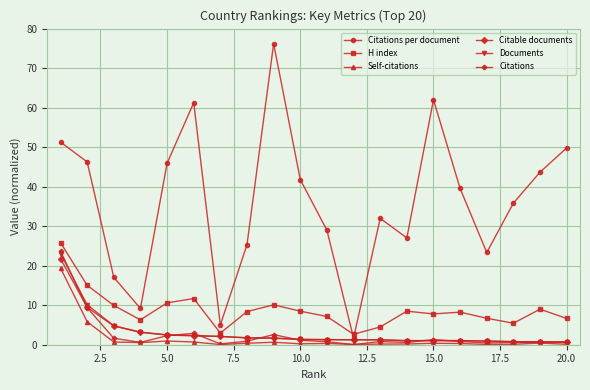

What is the value of the Citations per document point at the 19th from the left?

43.7